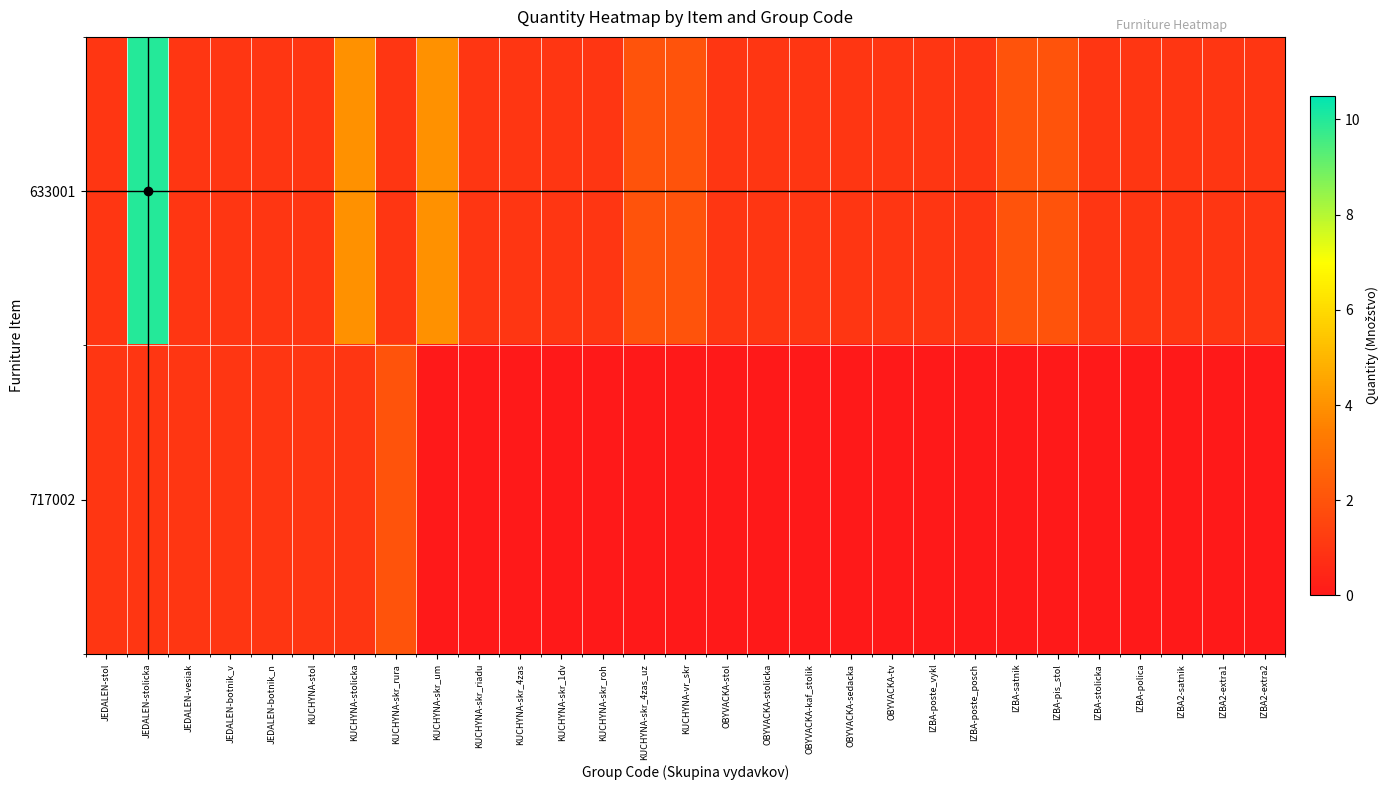

Which category has the highest value across all series?

JEDALEN-stolicka